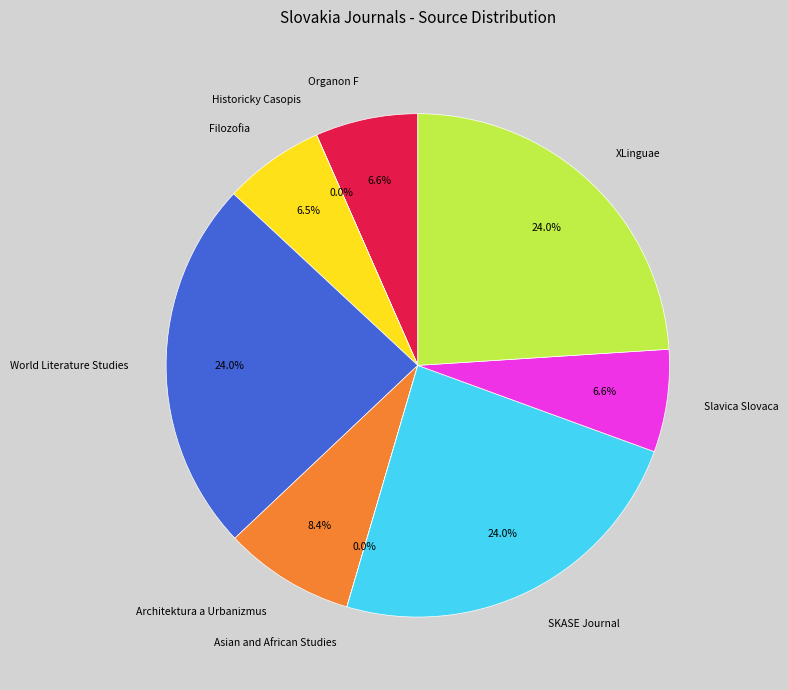

Does any single category account for the majority?

No